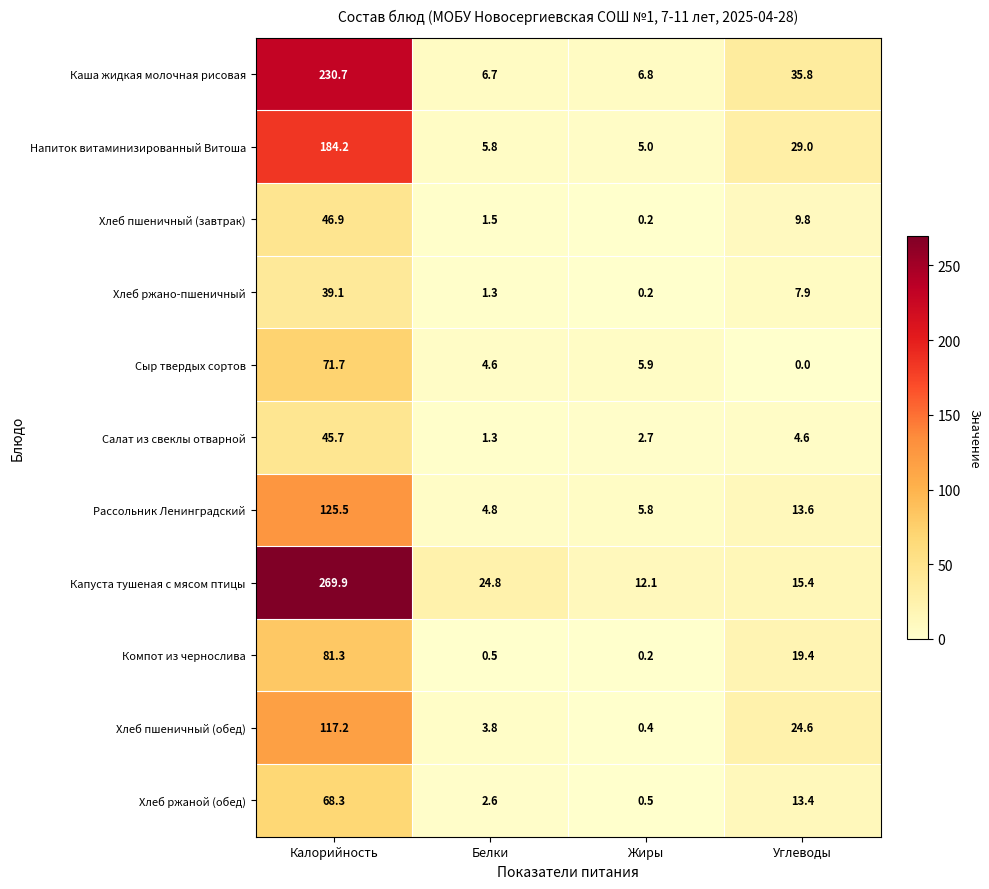

What is the total value across all series at Углеводы?

173.5